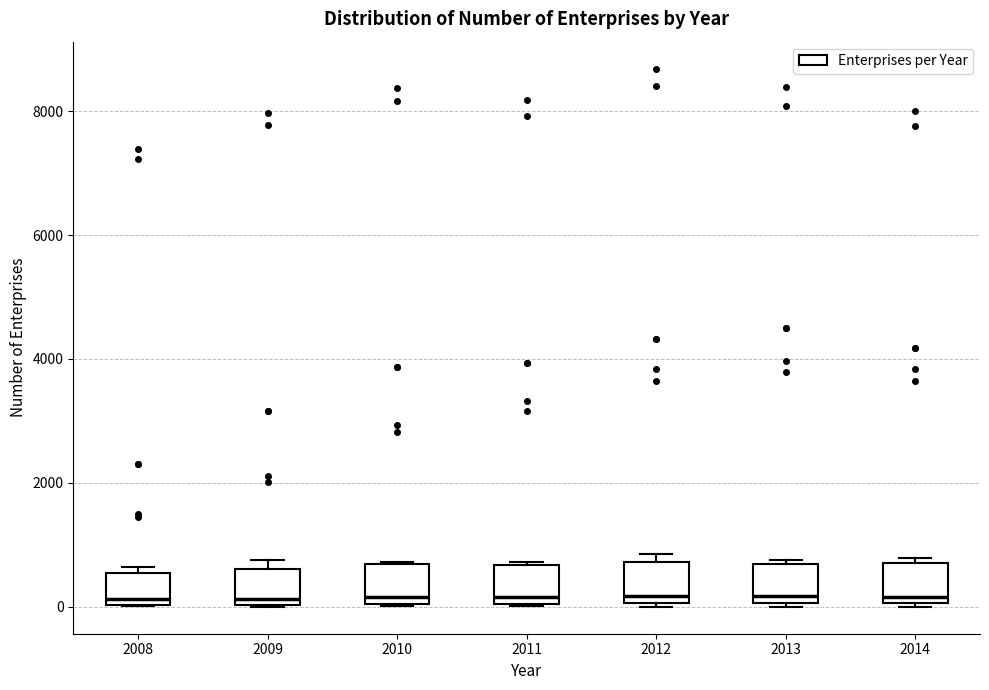

Reading left to right, transcribe this box plot: for each box, give where its median line is, the range the box spans, and where its two whiskers end, as read against the y-axis. The values are not printed on the chart, so give them approximately, as read against the axis.

2008: median 200, box 0 to 600, whiskers 0 to 600 (just above the box's upper edge)
2009: median 200, box 0 to 600, whiskers 0 to 800
2010: median 200, box 0 to 600, whiskers 0 to 800
2011: median 200, box 0 to 600, whiskers 0 to 800
2012: median 200, box 0 to 800, whiskers 0 to 800 (just above the box's upper edge)
2013: median 200, box 0 to 600, whiskers 0 (just below the box's lower edge) to 800
2014: median 200, box 0 to 800, whiskers 0 to 800 (just above the box's upper edge)